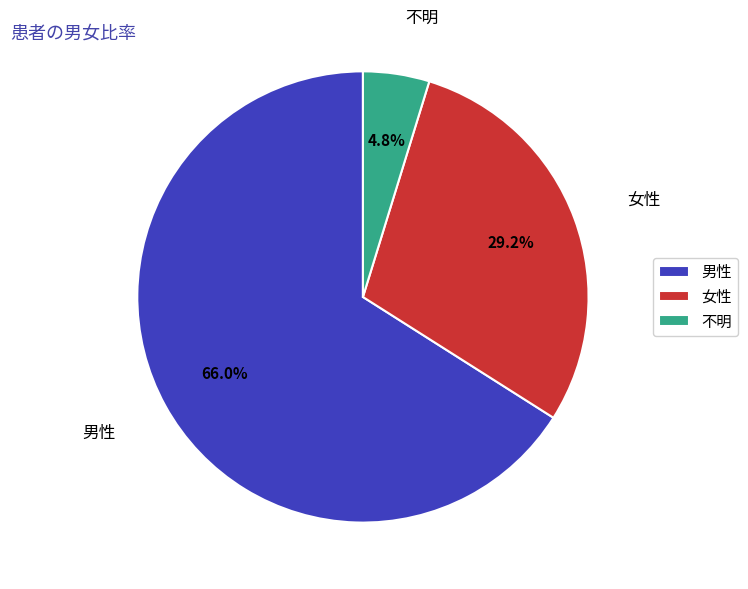

What portion of the pie excludes 不明?

95.2%